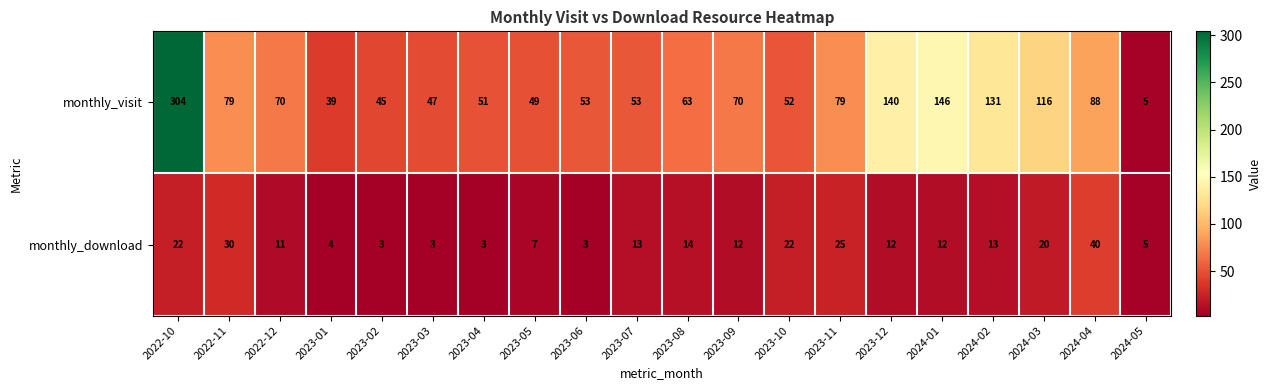

How many data points in monthly_visit are less than 70?

10